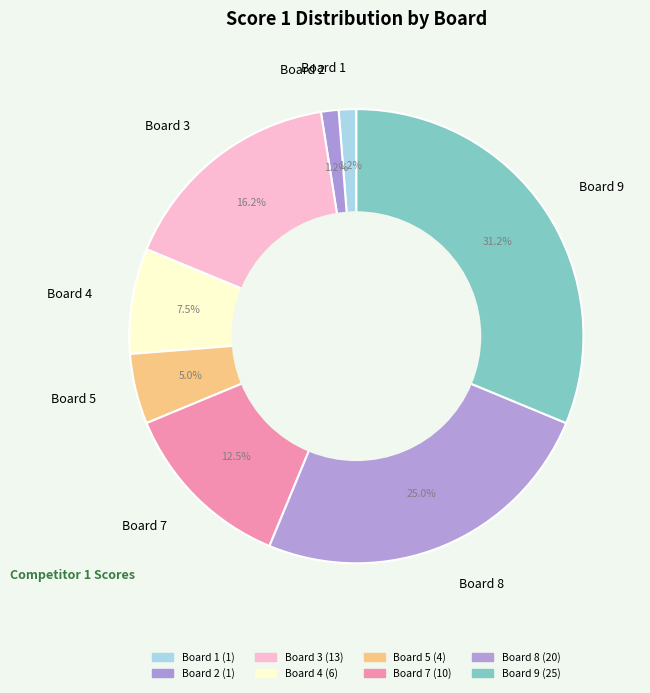

Does Board 9 account for over 50% of the chart?

No